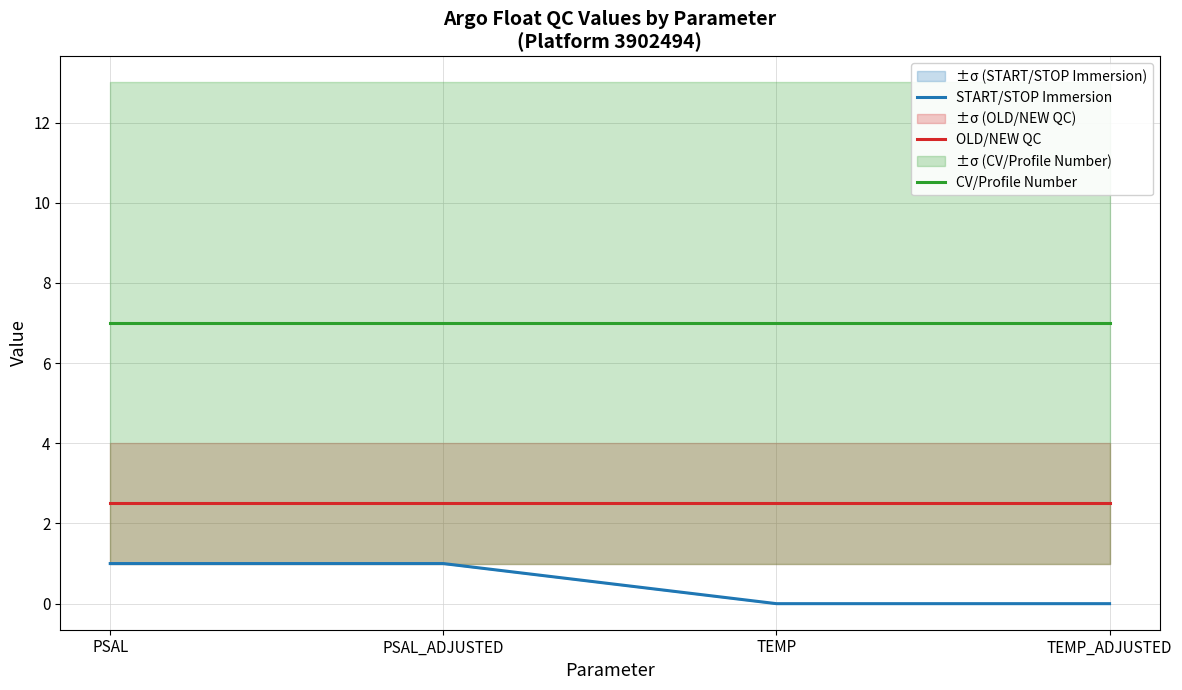

What is the sum of all START/STOP Immersion values?

2.0